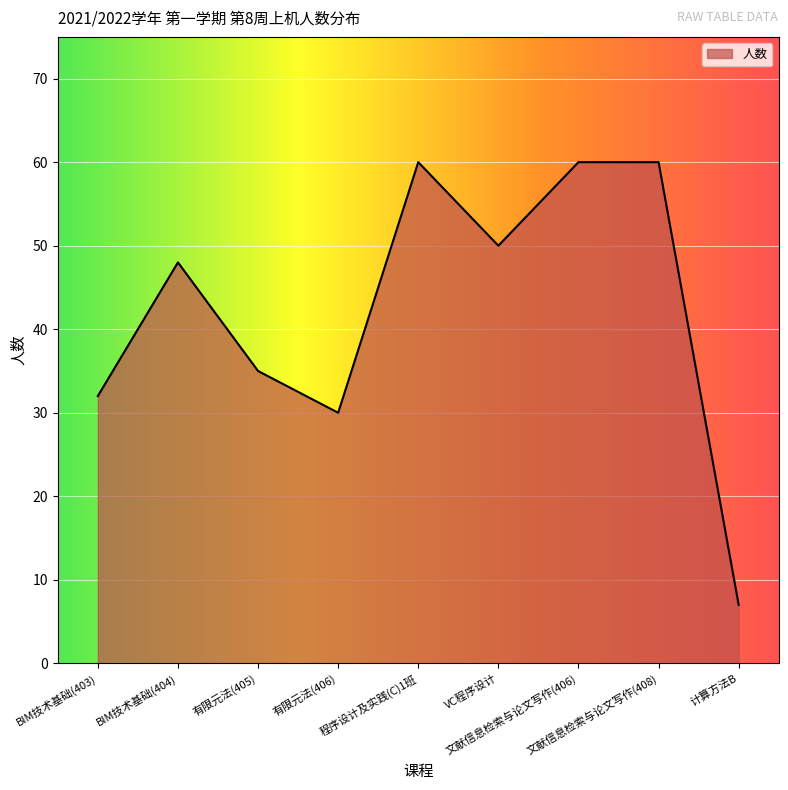

At which label is the value closest to 33?

BIM技术基础(403)